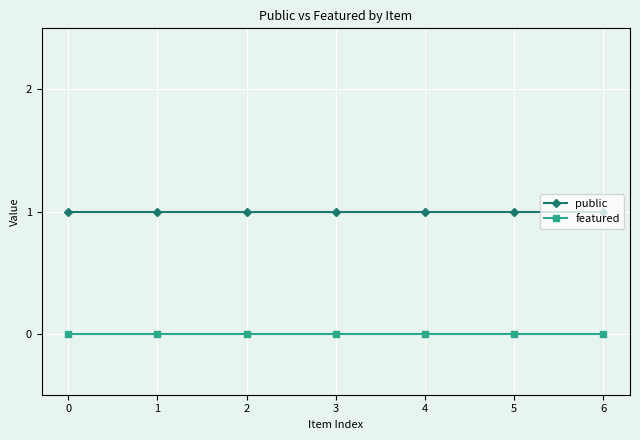

What is the difference between the highest and lowest values at 4?

1